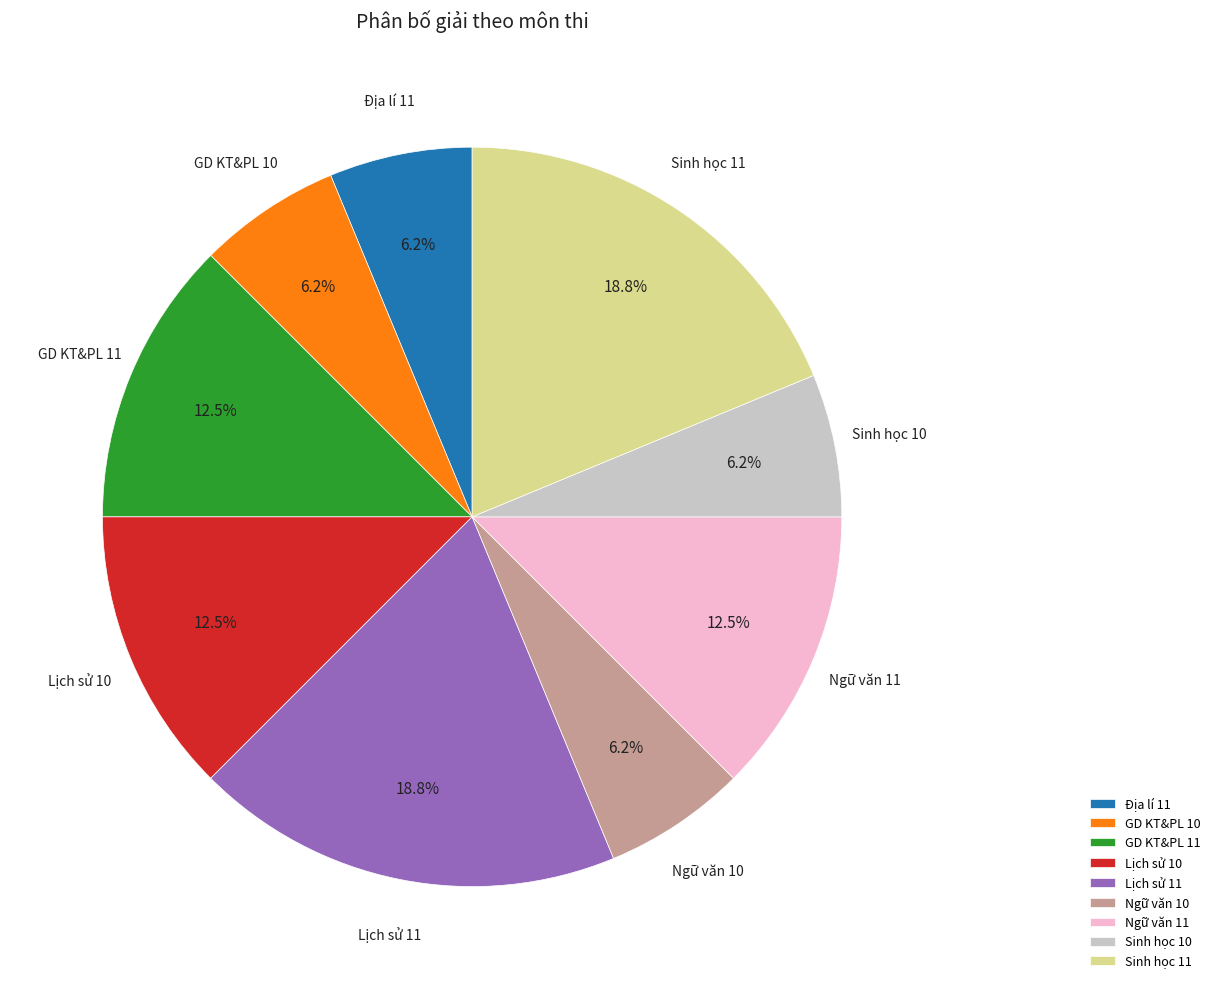

True or false: Sinh học 10 accounts for 6% of the total.

True